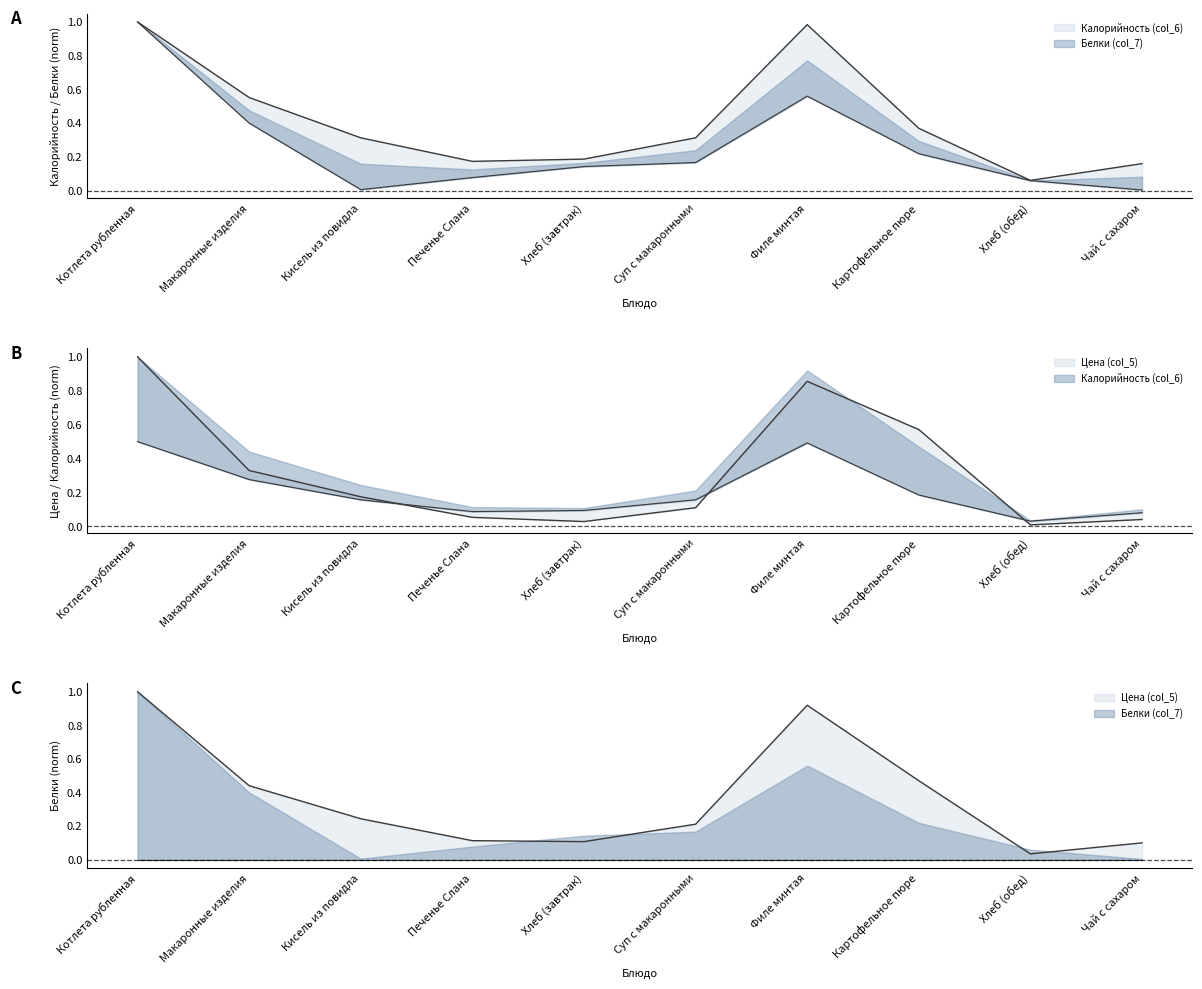

Which series ends up on top after the final intersection of Цена (col_5) and Калорийность (col_6)?

Калорийность (col_6)